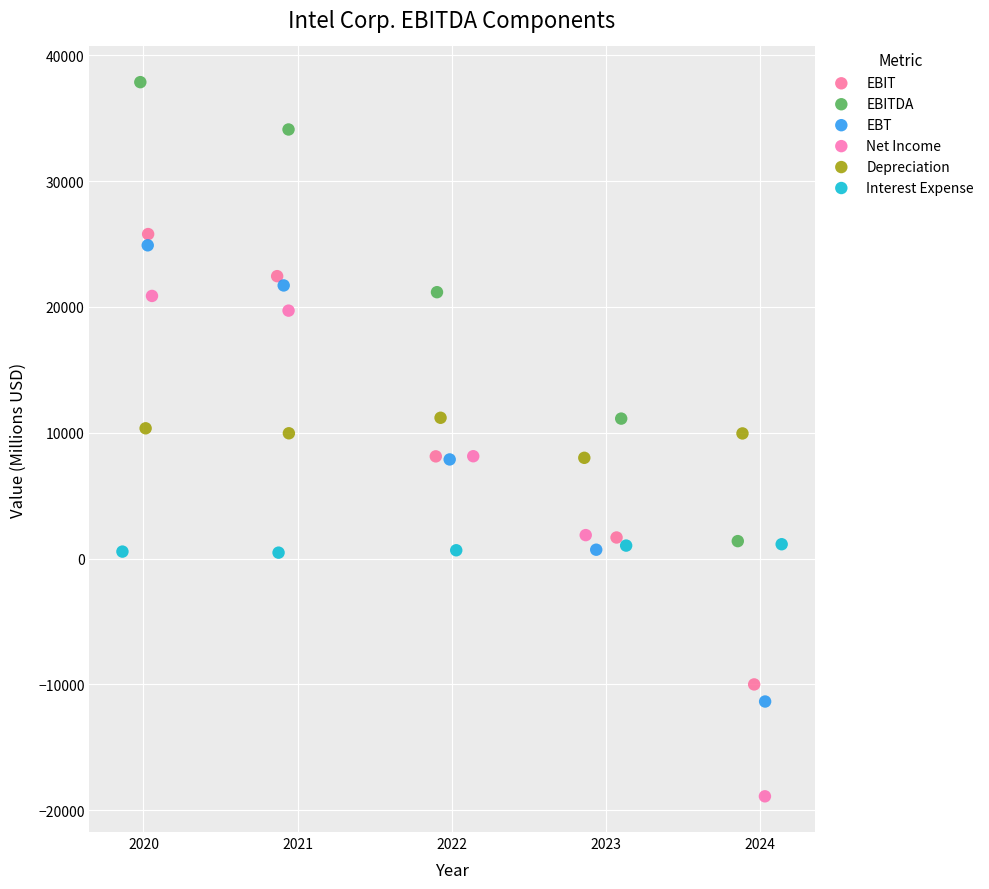

Which series has the largest Y range (max minus min)?

Net Income